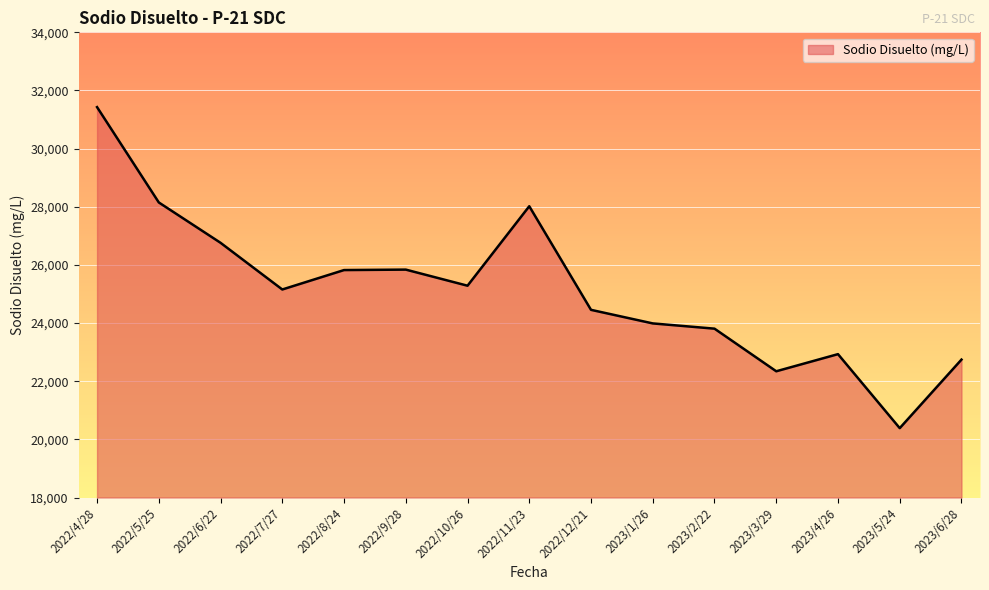

Between 2023/3/29 and 2022/8/24, which is larger?

2022/8/24